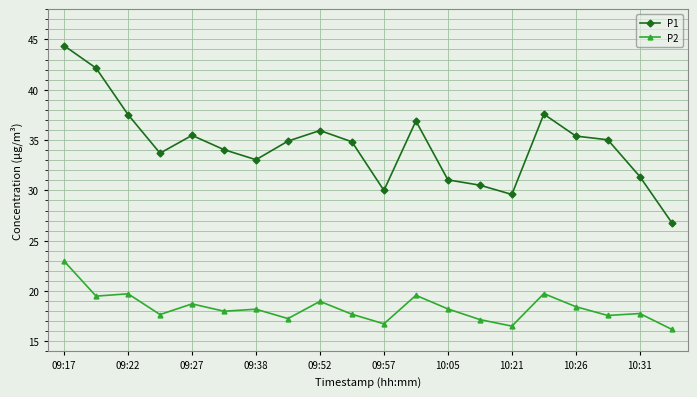

What are all the series names shown in the legend?

P1, P2